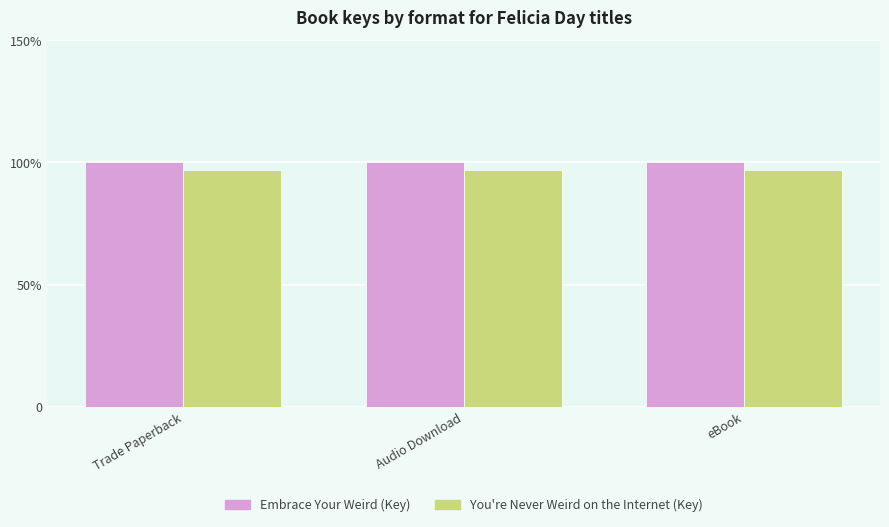

Reading left to right, what are all the values shown in this chart?

Embrace Your Weird (Key): 151709442	151709442	151709442
You're Never Weird on the Internet (Key): 146808529	146808529	146808529